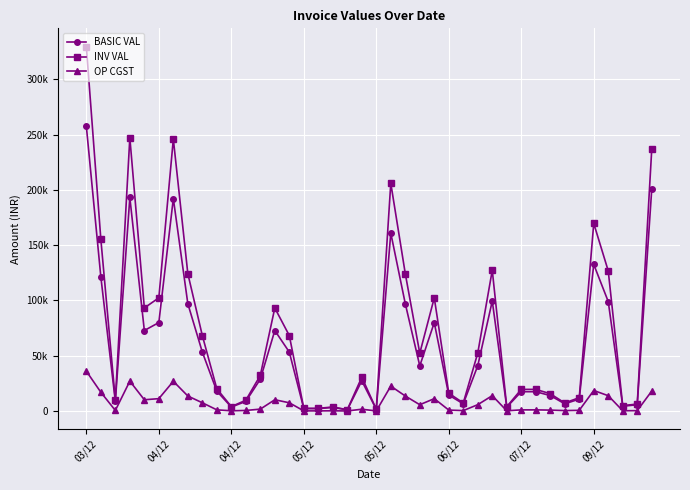

True or false: INV VAL and BASIC VAL cross at least once.

False